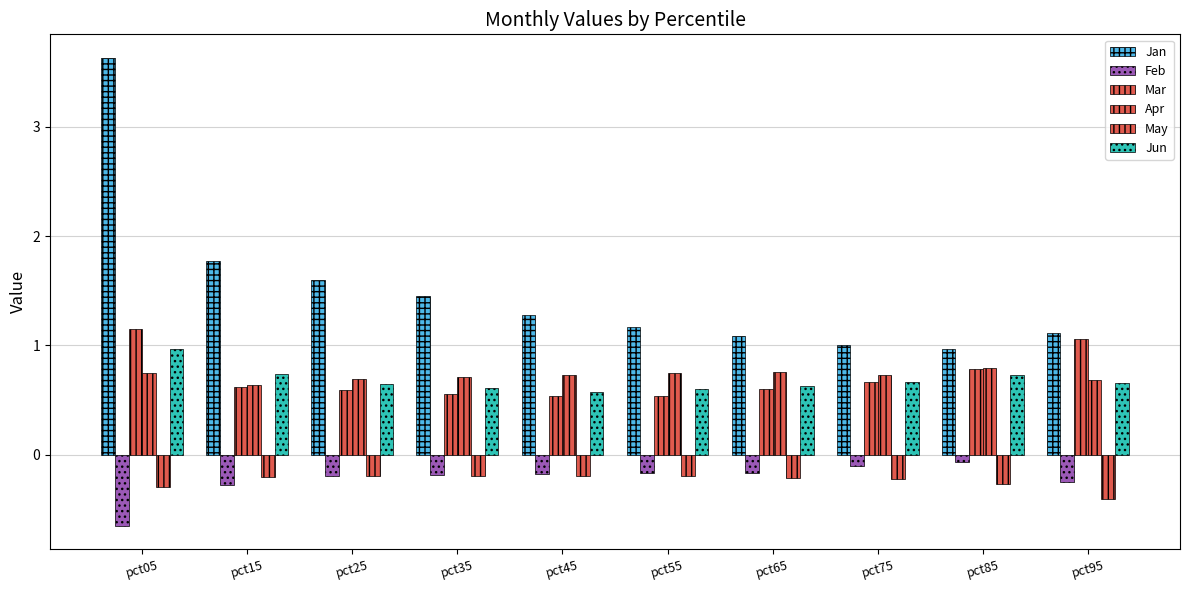

Reading left to right, transcribe all the data shown in this chart.

Jan: 3.6	1.8	1.6	1.5	1.3	1.2	1.1	1.0	1.0	1.1
Feb: -0.6	-0.3	-0.2	-0.2	-0.2	-0.2	-0.2	-0.1	-0.1	-0.3
Mar: 1.1	0.6	0.6	0.6	0.5	0.5	0.6	0.7	0.8	1.1
Apr: 0.8	0.6	0.7	0.7	0.7	0.7	0.8	0.7	0.8	0.7
May: -0.3	-0.2	-0.2	-0.2	-0.2	-0.2	-0.2	-0.2	-0.3	-0.4
Jun: 1.0	0.7	0.7	0.6	0.6	0.6	0.6	0.7	0.7	0.7